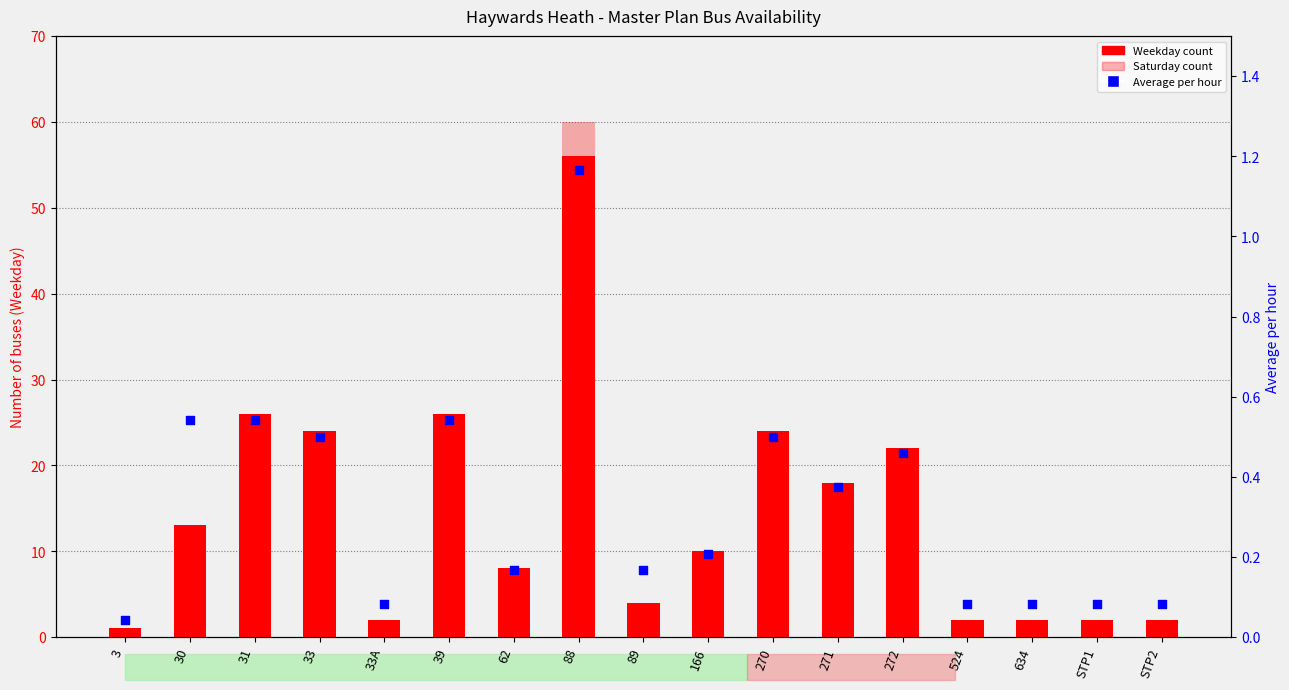

Is the value of Weekday count at 270 greater than the value of Saturday count at 524?

Yes